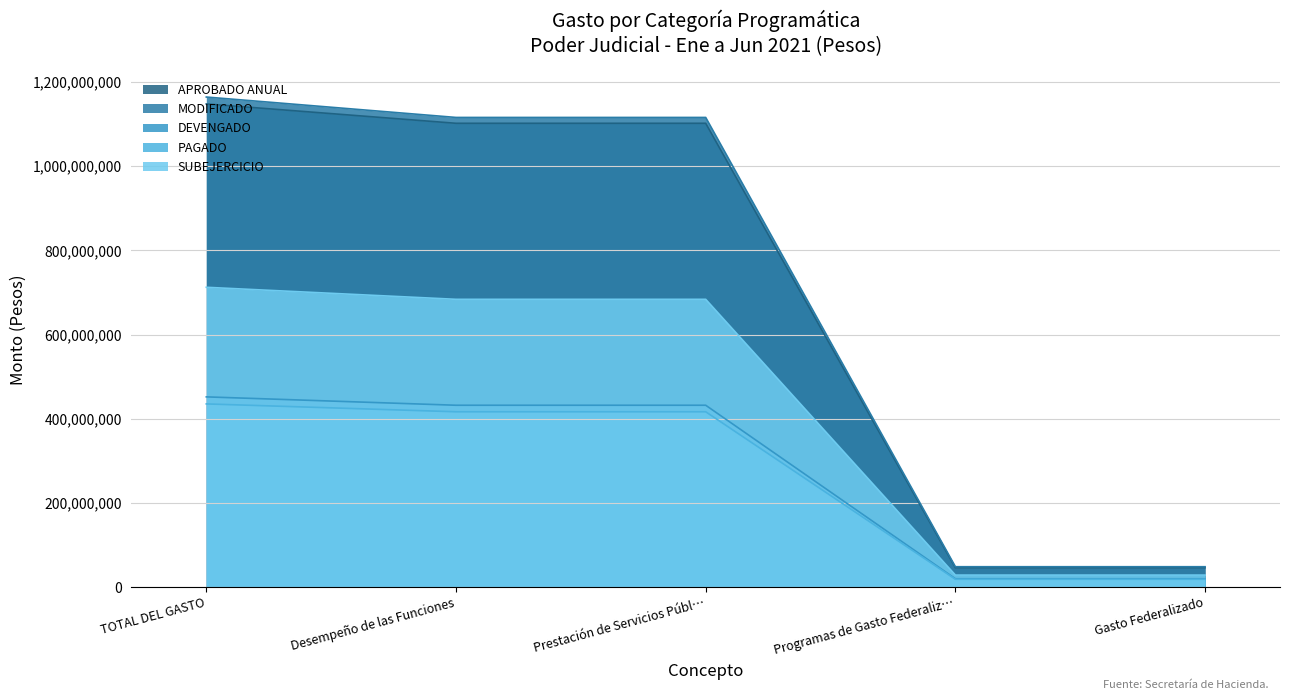

Is it true that APROBADO ANUAL equals 372968504 at Desempeño de las Funciones?

False